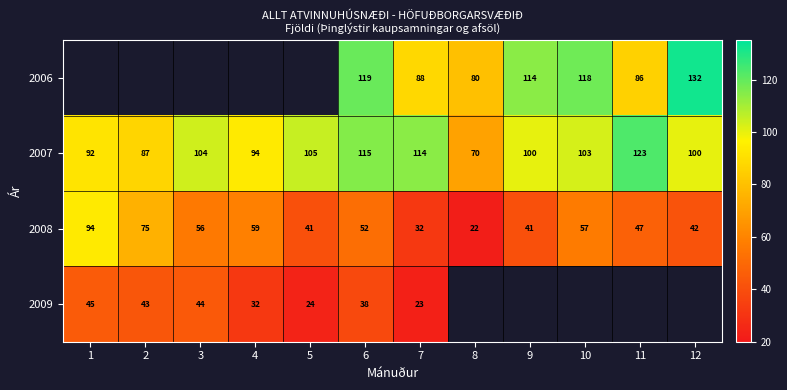

What is the difference between the second highest and second lowest values in the 2008 series?

43